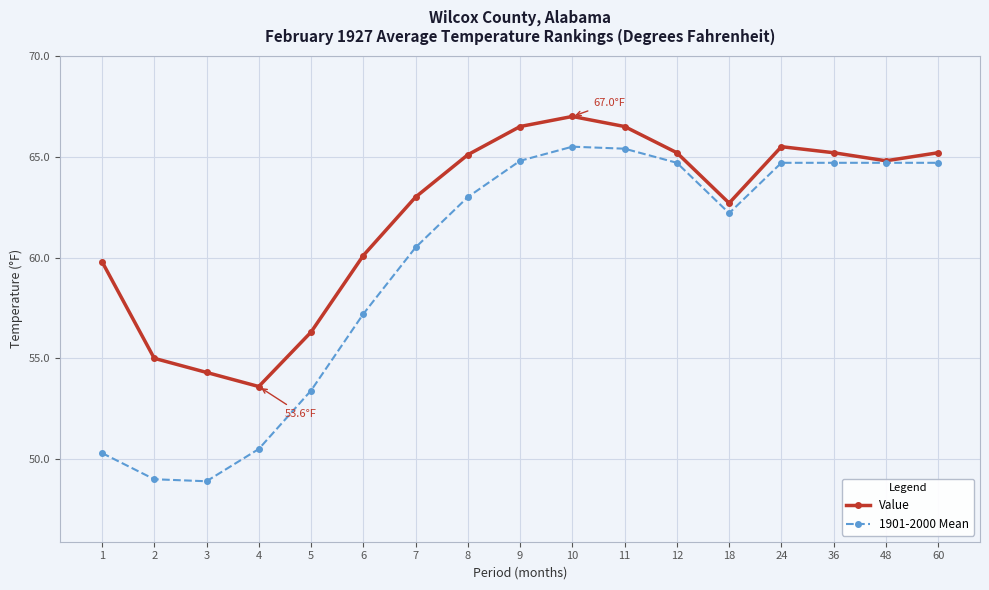

What is the difference between the highest and lowest values at 7?

2.5